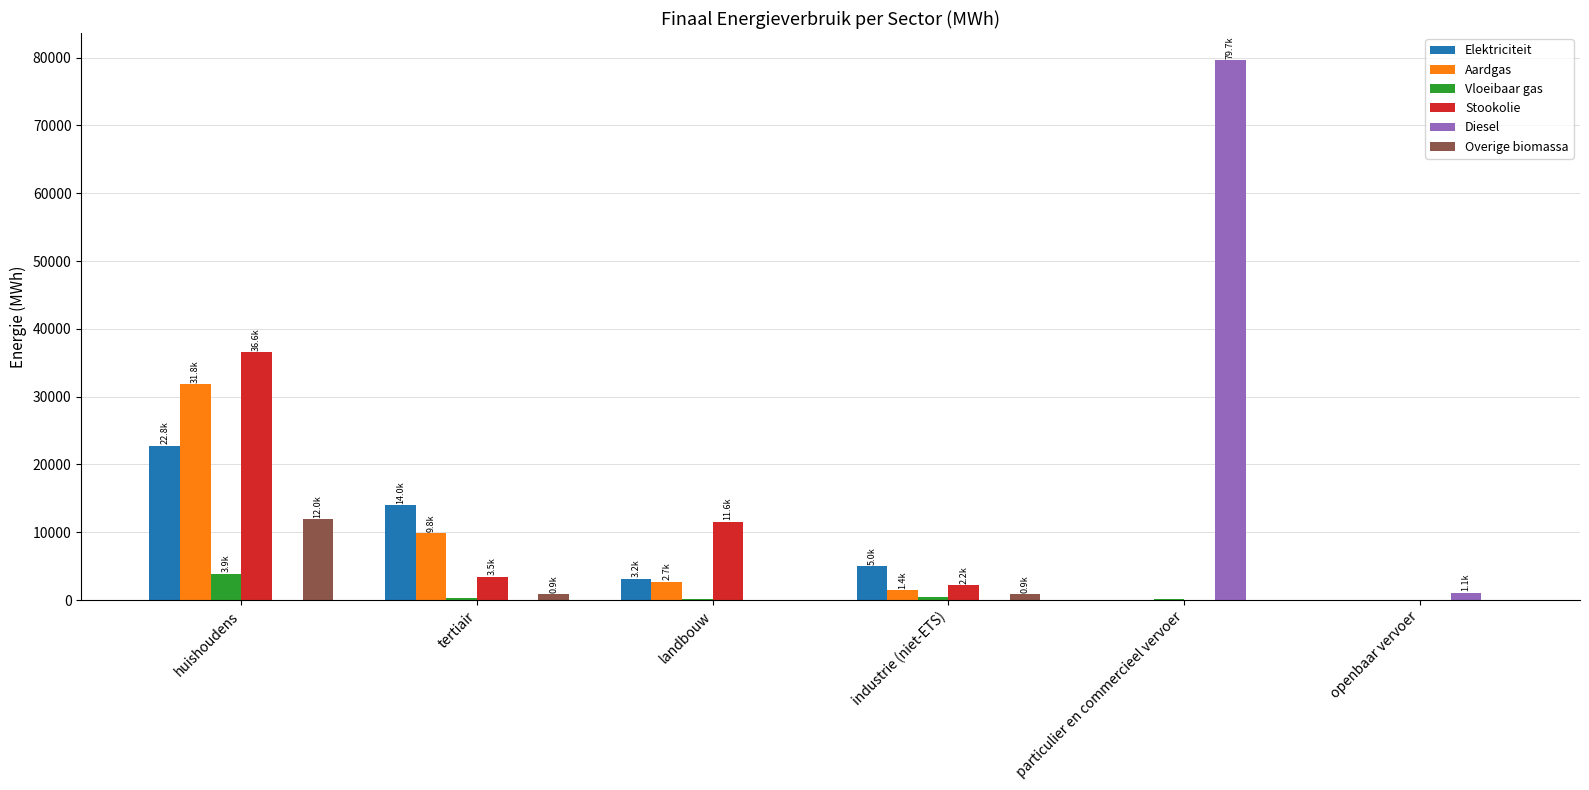

At which category is the sum across all series the highest?

huishoudens